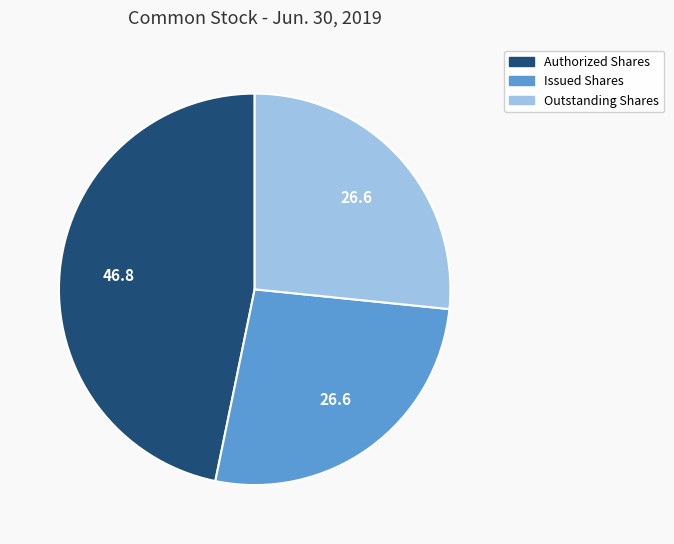

Is there any slice that represents more than half of the pie?

No